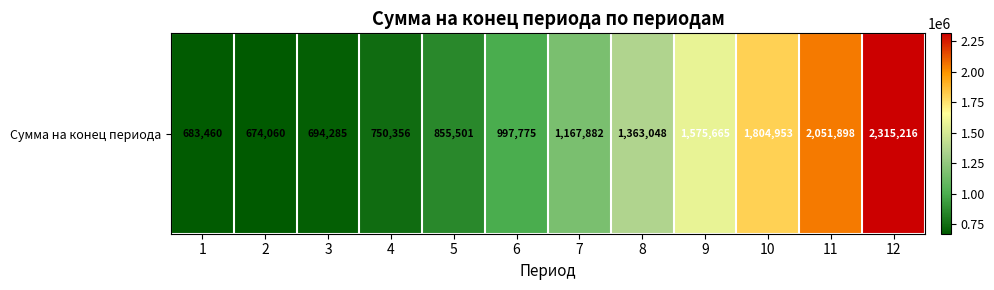

List the labels in order of value, smallest first.

2, 1, 3, 4, 5, 6, 7, 8, 9, 10, 11, 12